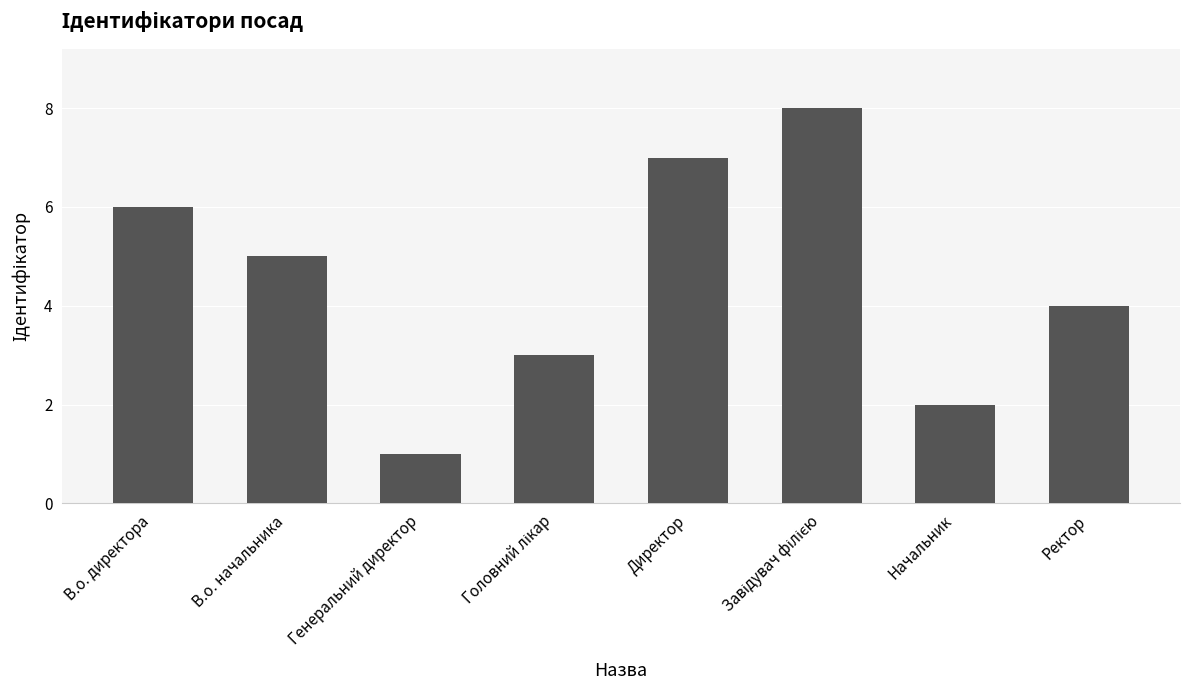

Reading left to right, transcribe all the data shown in this chart.

6	5	1	3	7	8	2	4